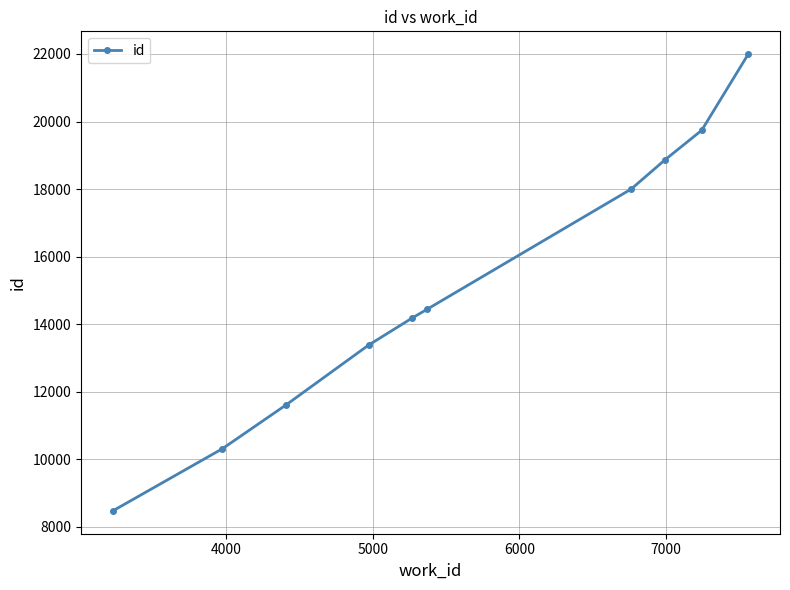

What is the smallest value displayed?

8476